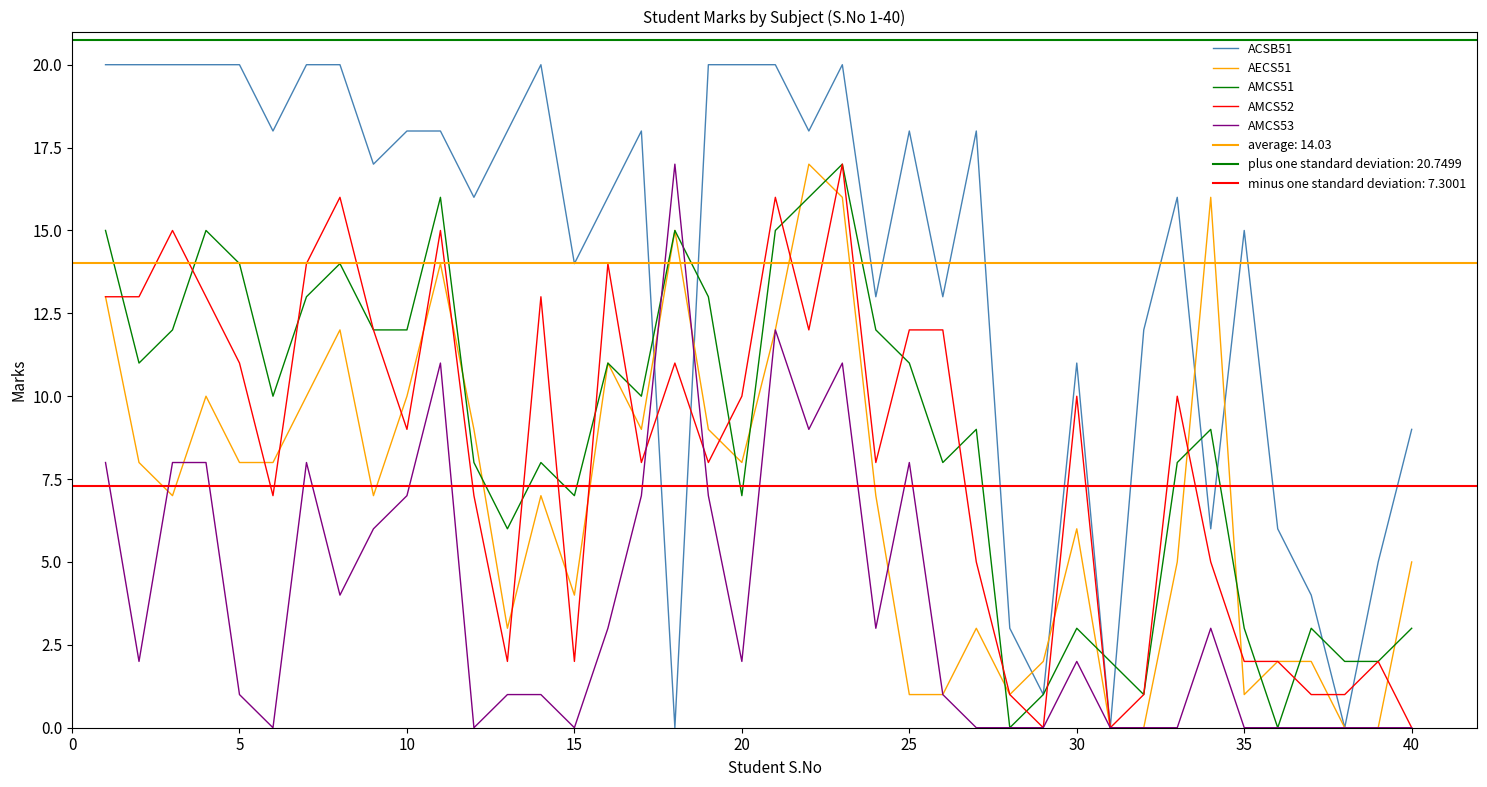

What is the difference between the second highest and second lowest values in the AMCS53 series?

12